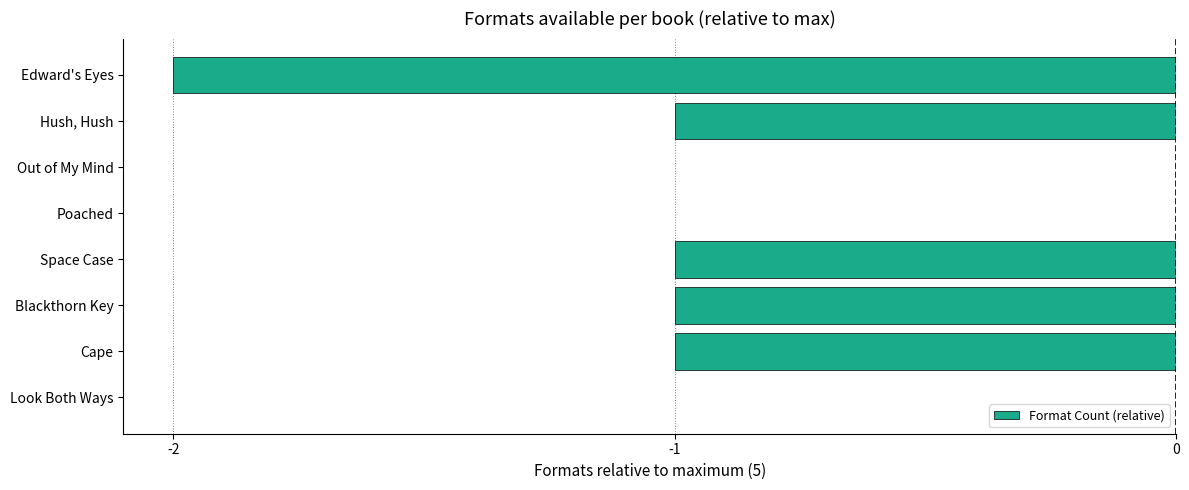

Between Poached and Blackthorn Key, which is larger?

Poached